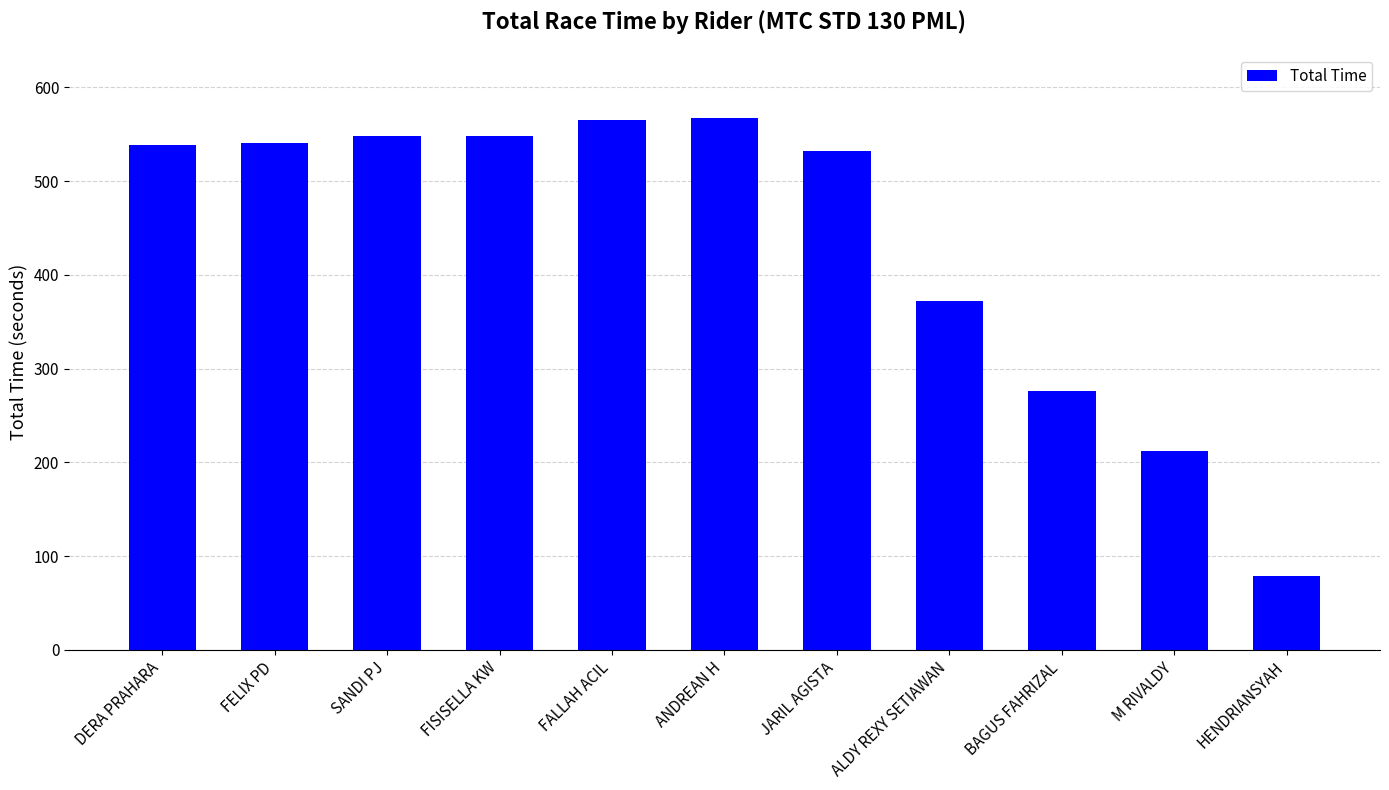

What is the value of the 4th bar from the left?

548.5